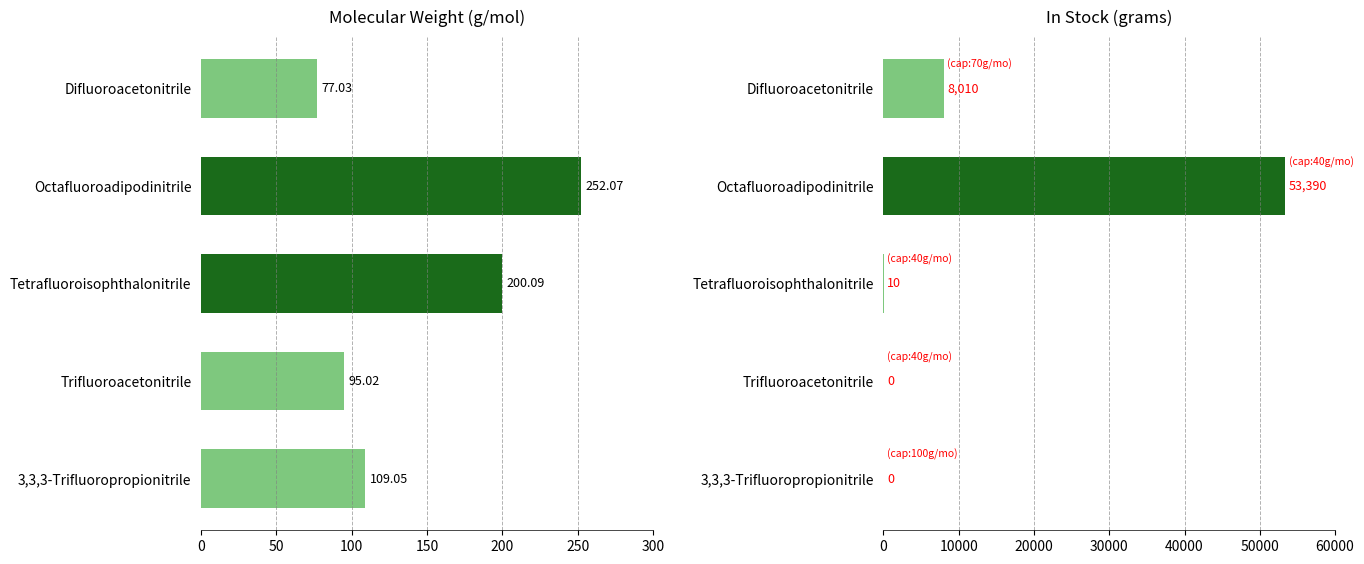

Which series has the widest spread of values?

In stock, grams